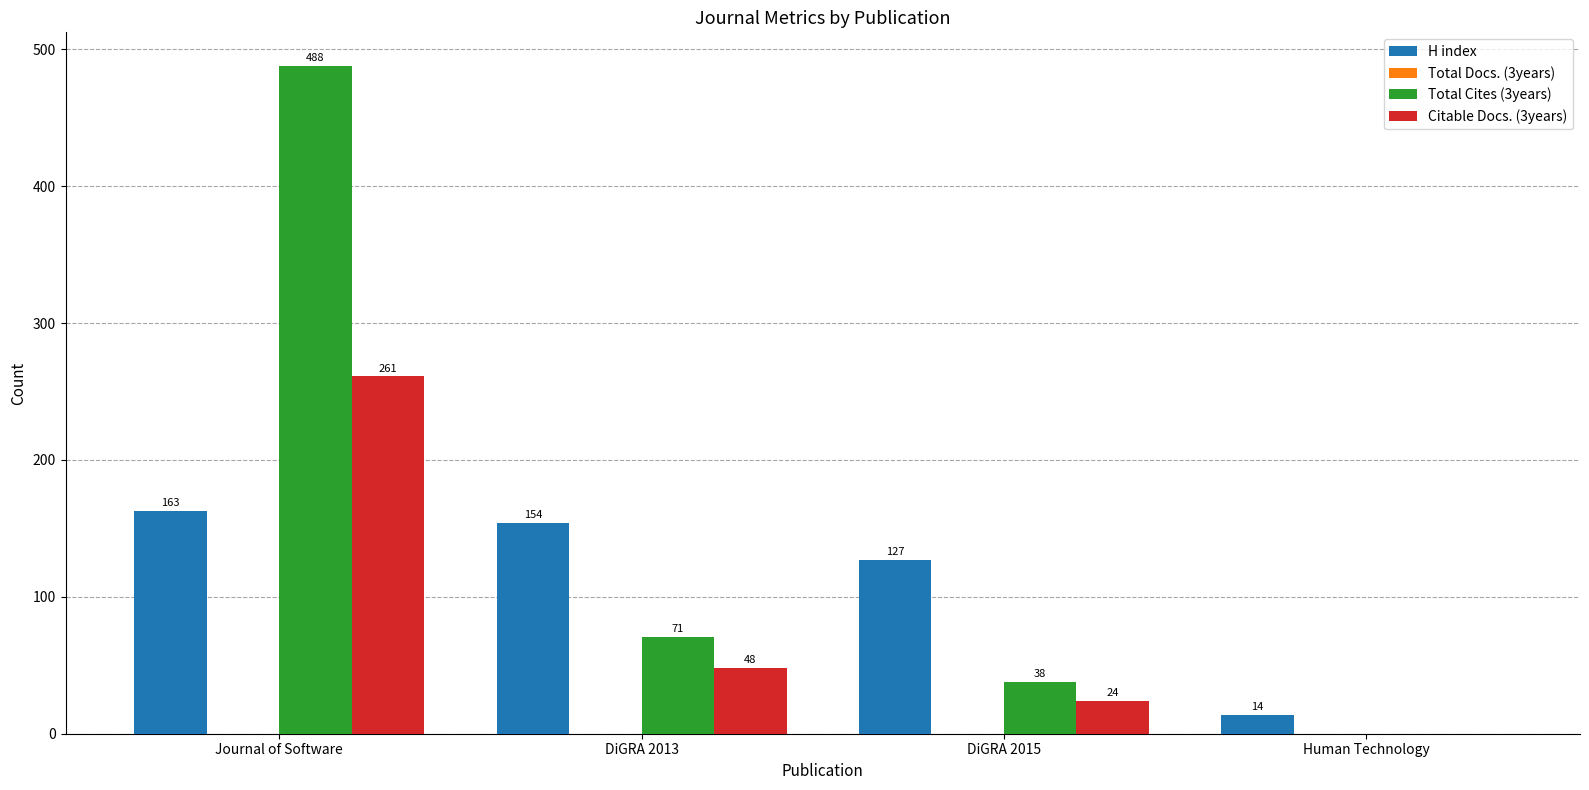

How many distinct data groups are displayed?

3